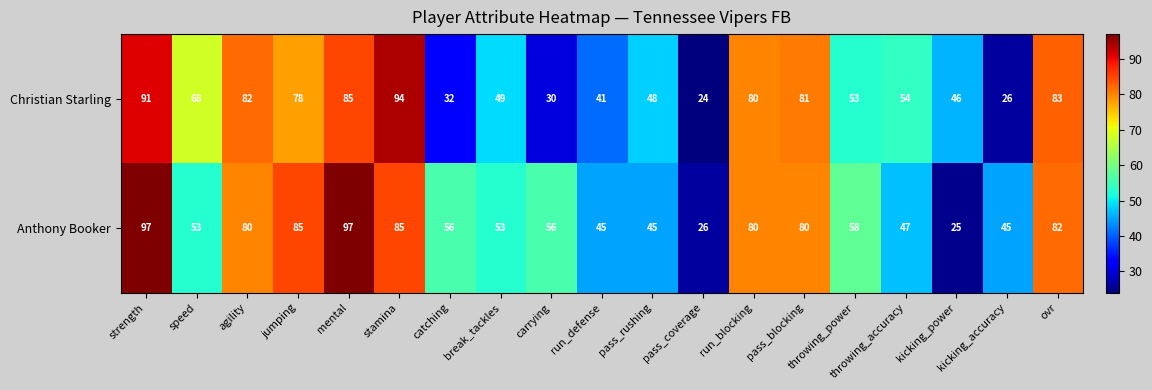

What is the total value across all series at kicking_power?

71